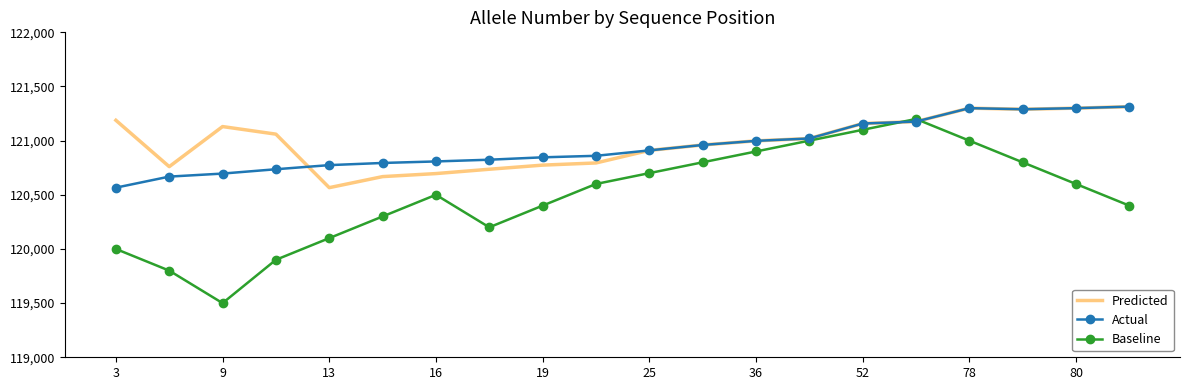

What is the maximum value shown in the chart?

121314